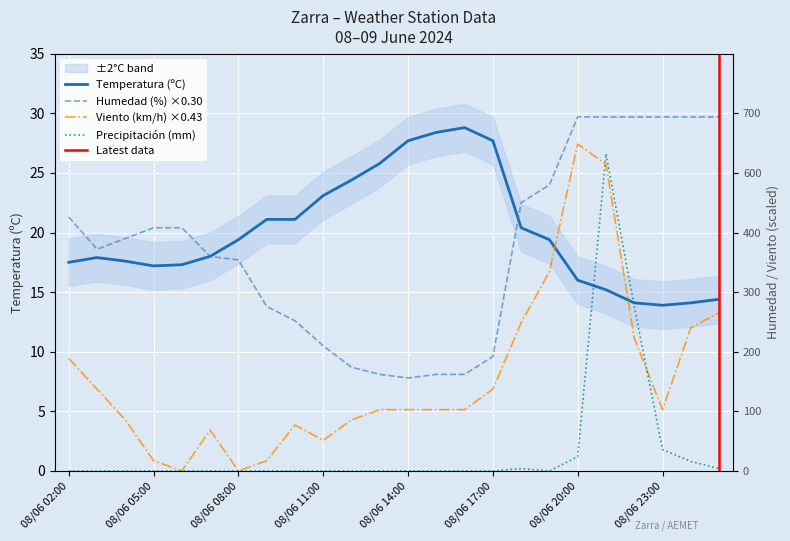

What is the sum of all Temperatura (ºC) values?

480.5